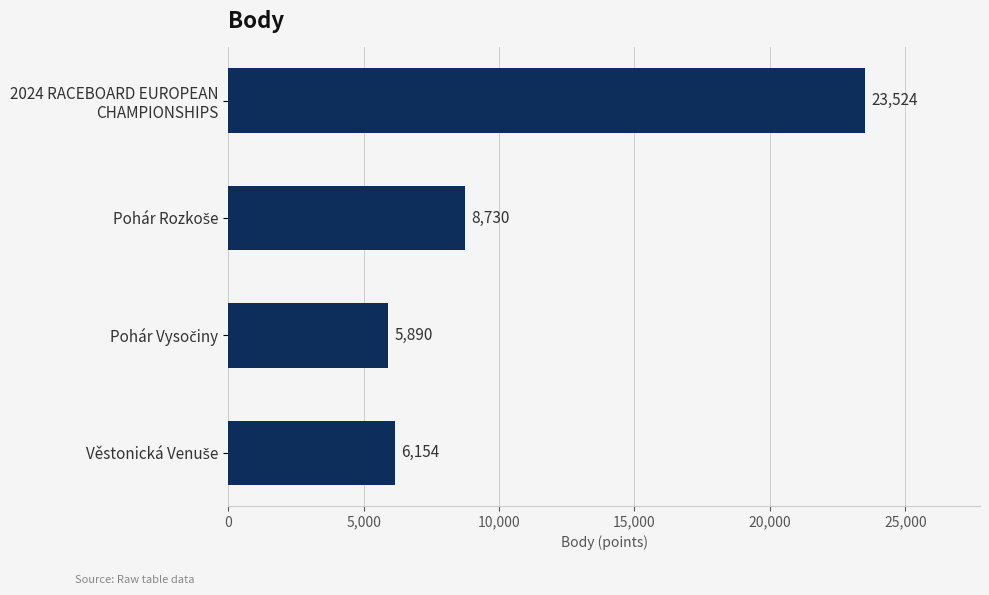

What is the value of the 2nd bar from the top?

8730